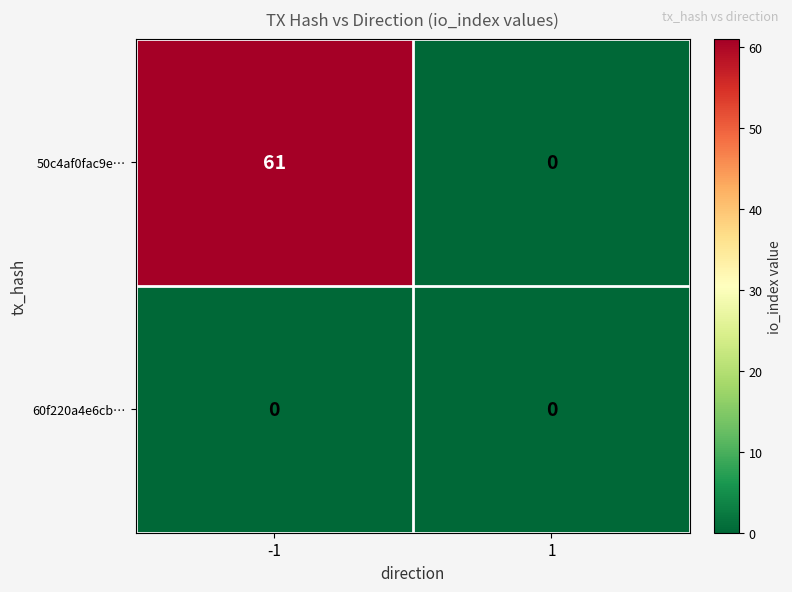

At how many categories does at least one series exceed 48?

1